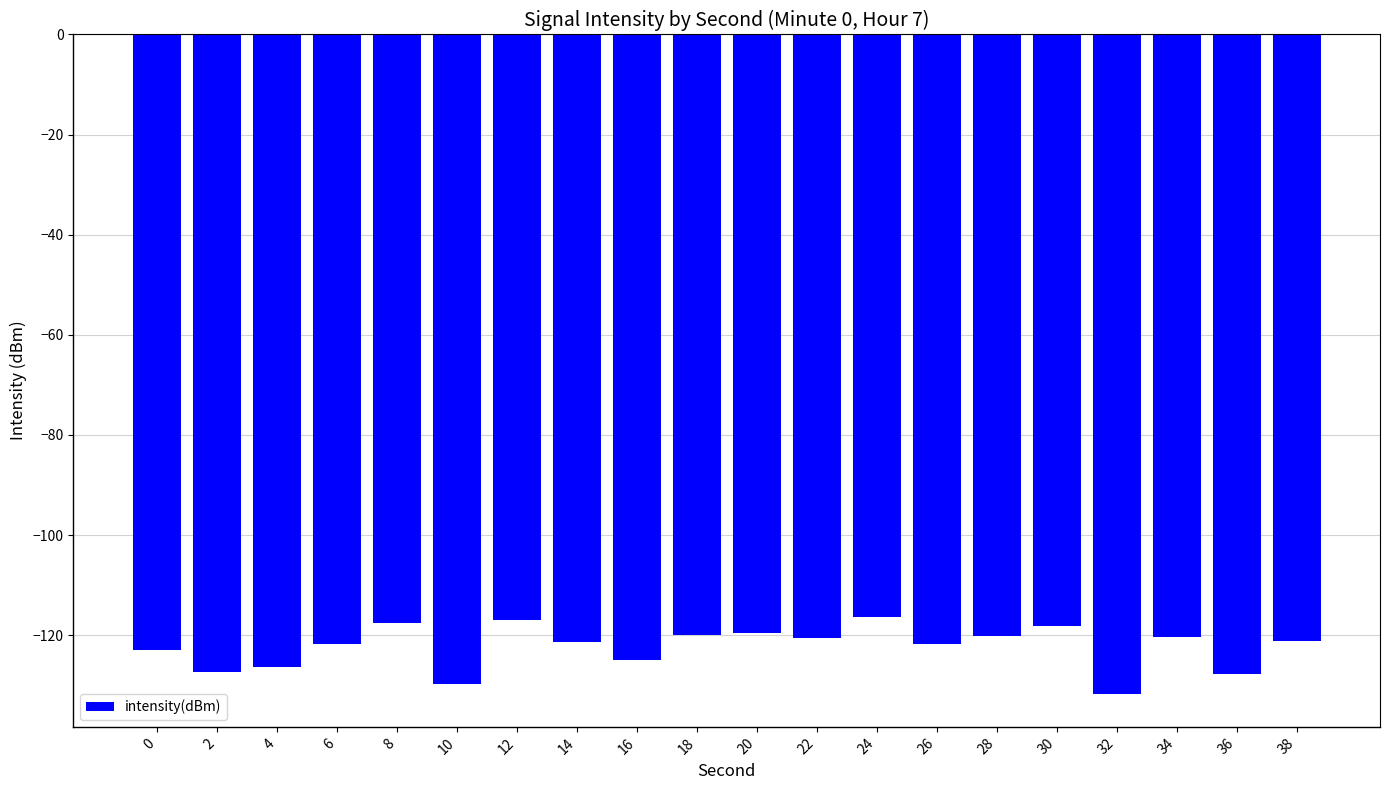

Count the number of categories in the chart.

20